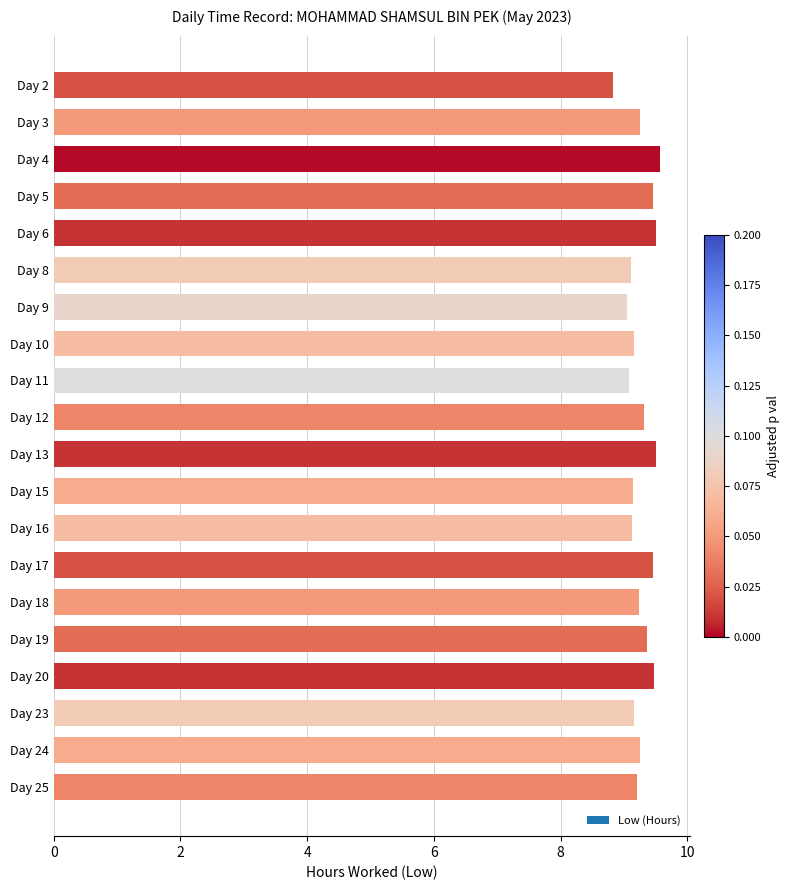

What is the difference between the maximum and minimum values?

0.7